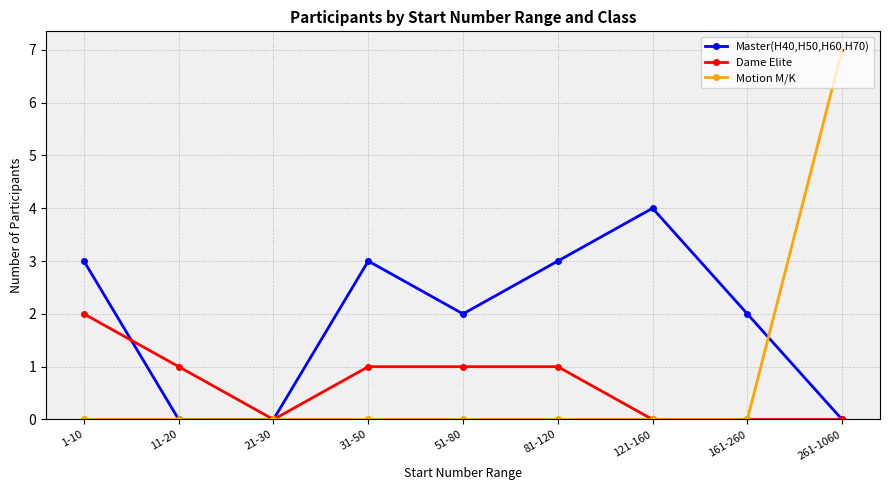

How many series are shown in this chart?

3